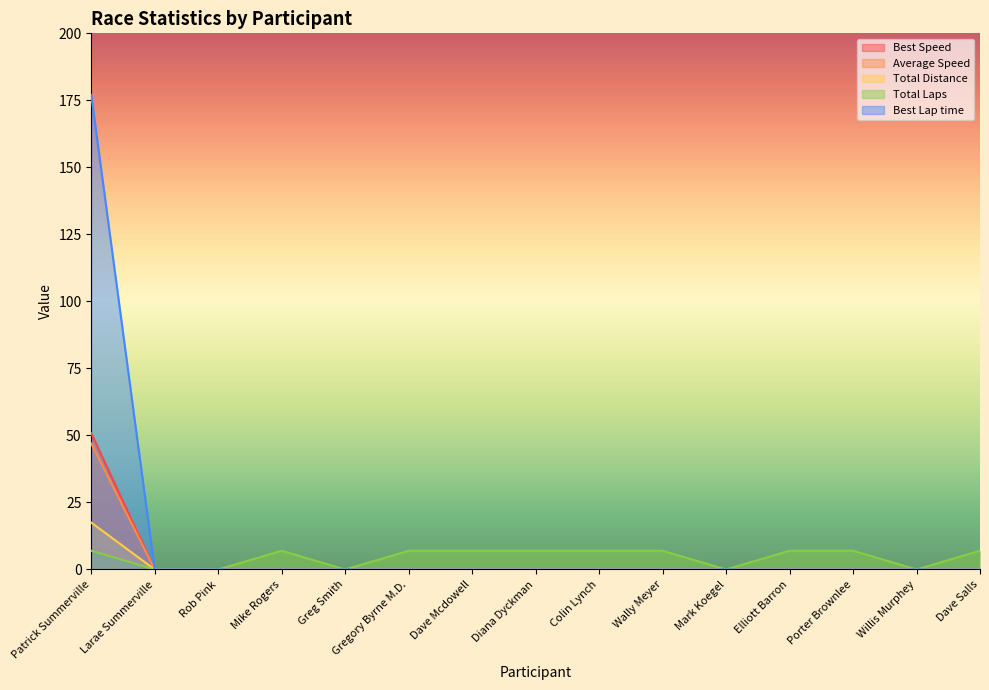

What is the difference between the Total Distance values at Gregory Byrne M.D. and Patrick Summerville?

17.5